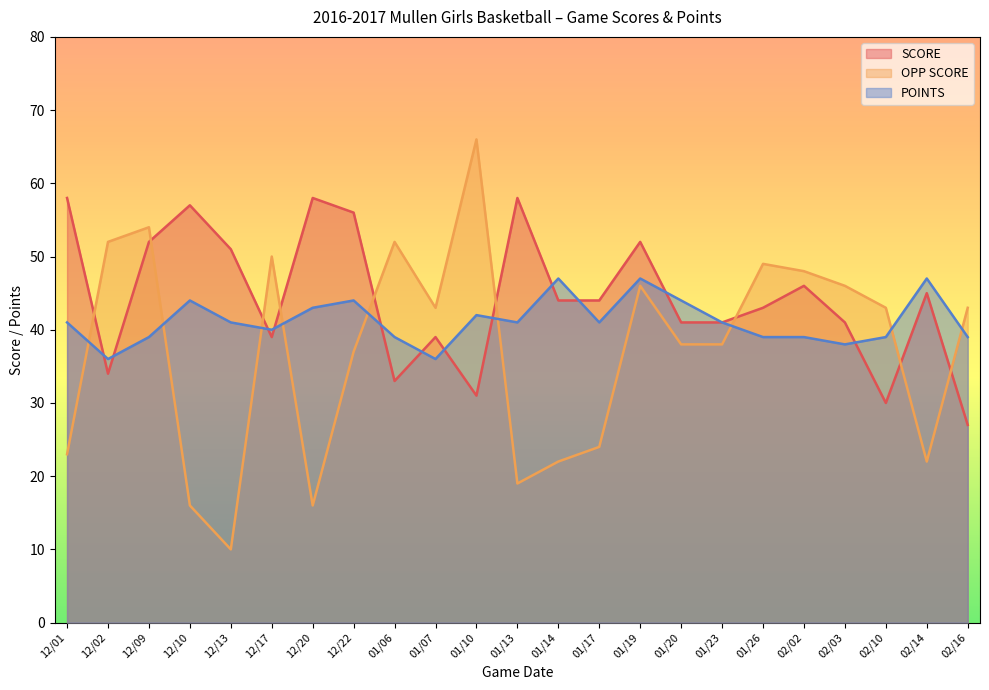

True or false: SCORE has more than 1 interior local peaks.

True